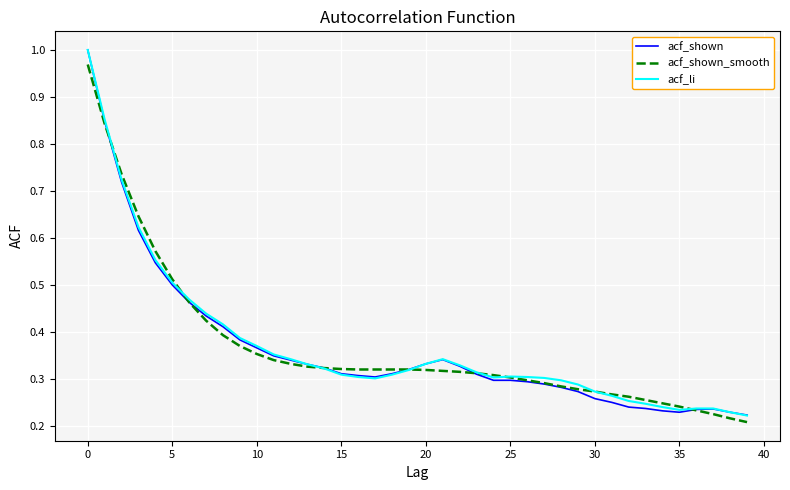

True or false: acf_li and acf_shown cross at least once.

False